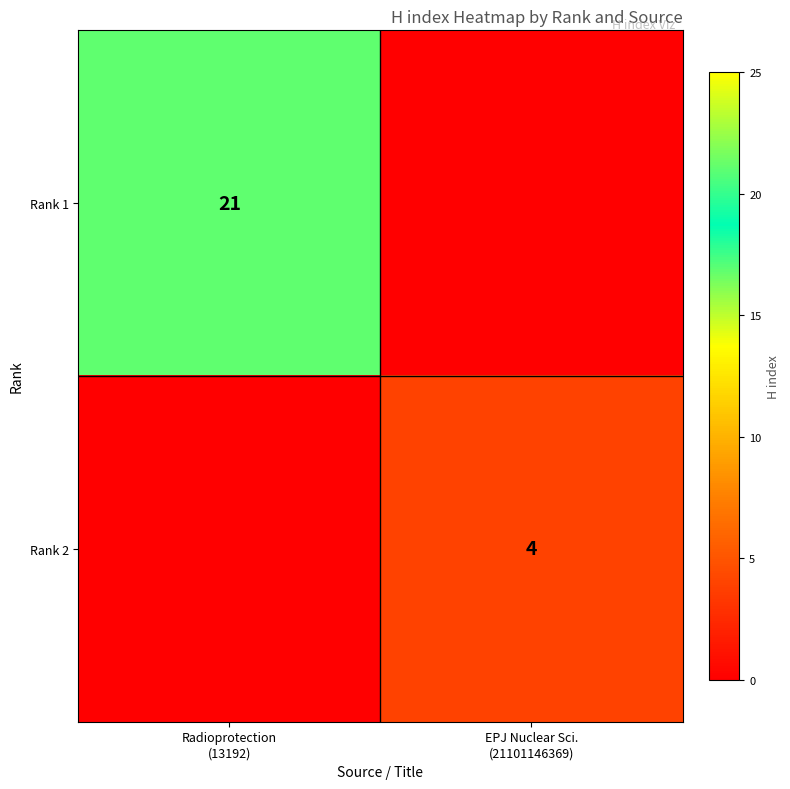

At which label does Rank 1 reach its minimum?

EPJ Nuclear Sci. (21101146369)